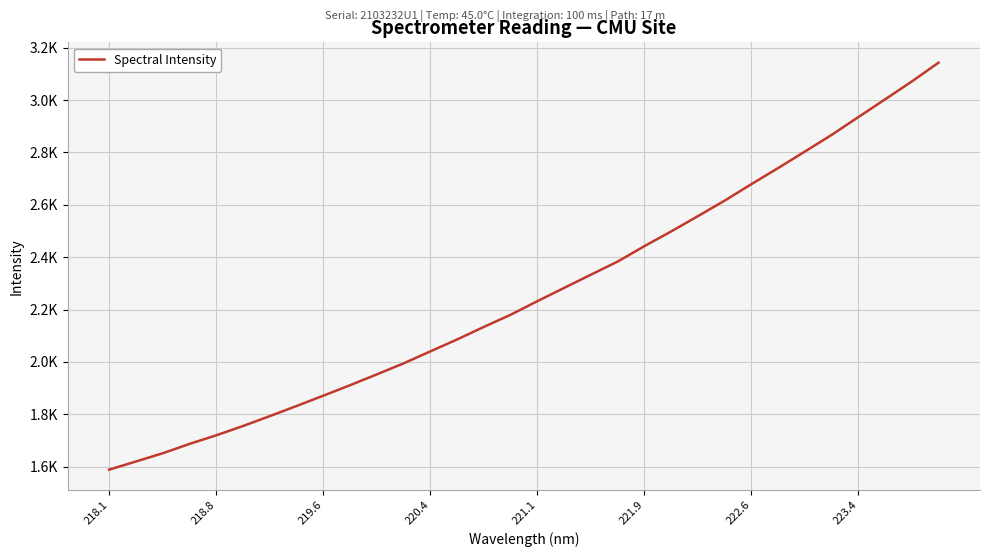

Is this an area chart (filled region under the line)?

No